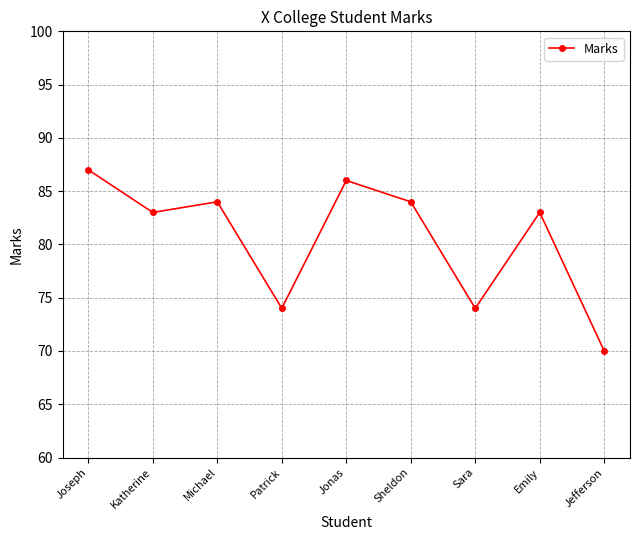

What is the minimum value shown in the chart?

70